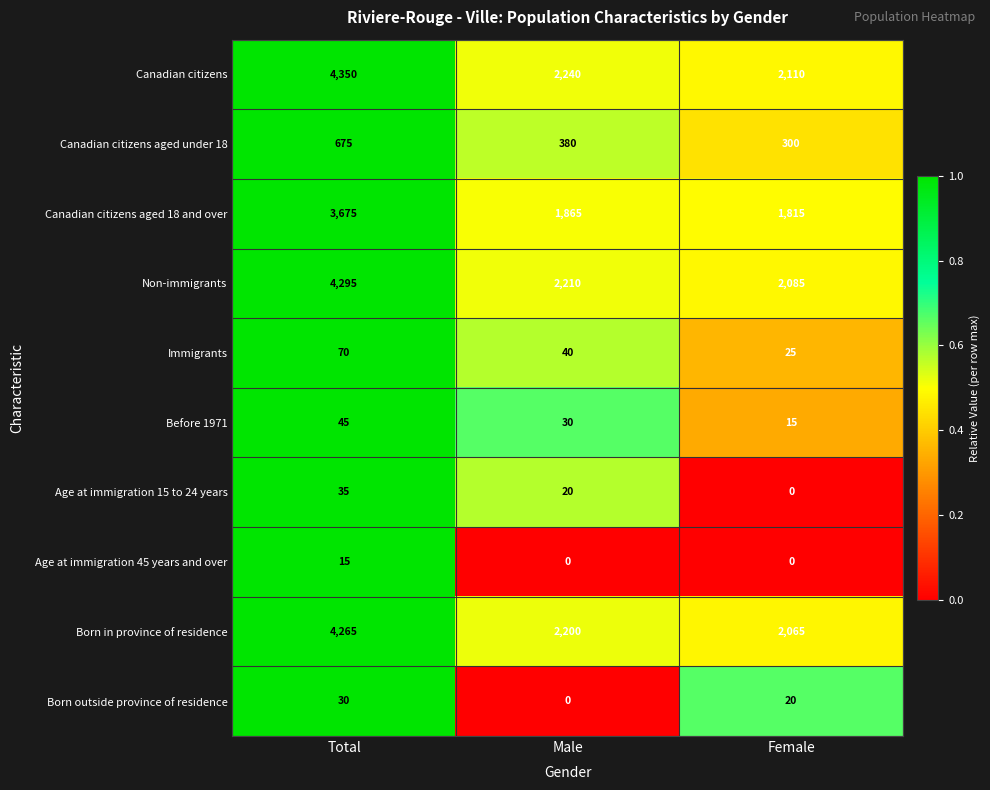

Which series has the largest total across all categories?

Canadian citizens